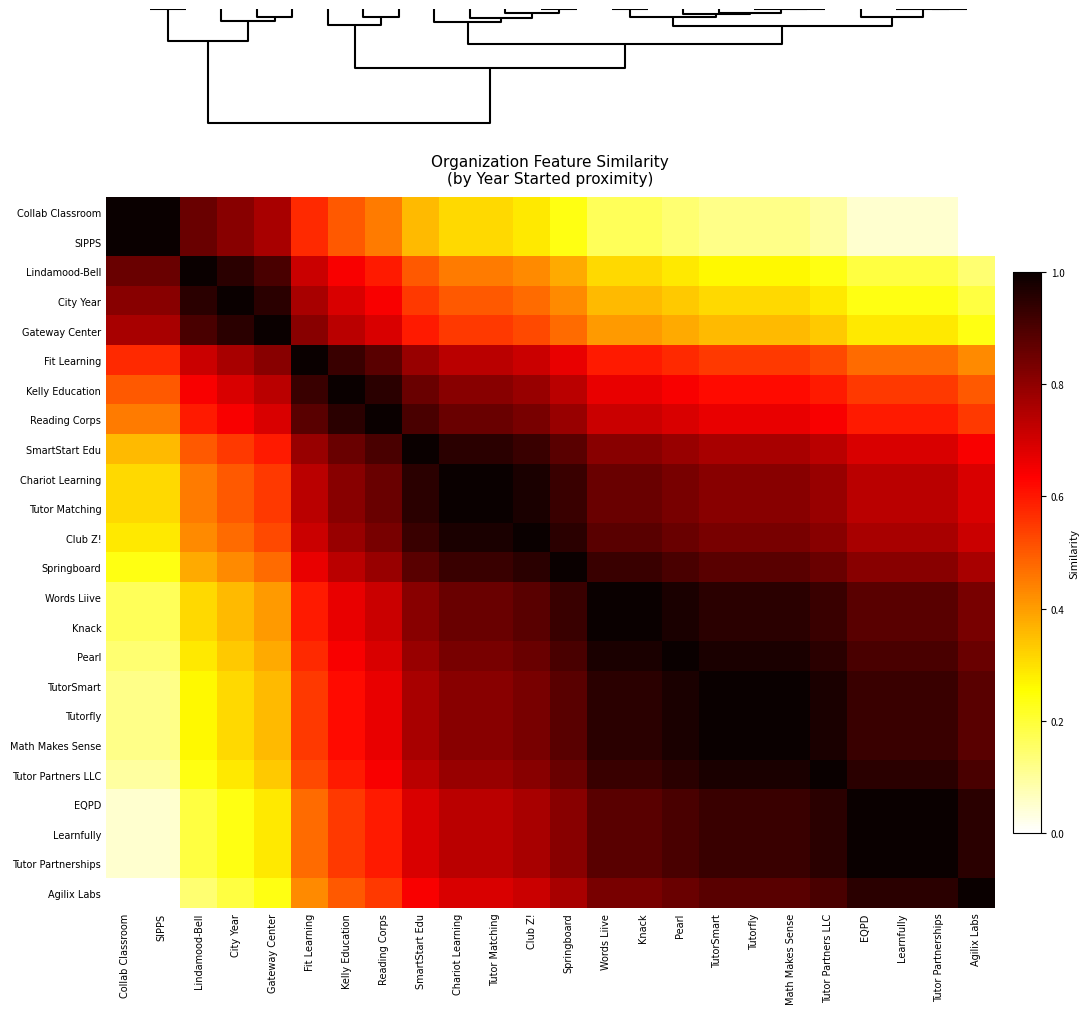

Reading left to right, what are all the values shown in this chart?

Collab Classroom: Collab Classroom=1.0	SIPPS=1.0	Lindamood-Bell=0.9	City Year=0.8	Gateway Center=0.8	Fit Learning=0.6	Kelly Education=0.5	Reading Corps=0.5	SmartStart Edu=0.4	Chariot Learning=0.3	Tutor Matching=0.3	Club Z!=0.3	Springboard=0.2	Words Liive=0.2	Knack=0.2	Pearl=0.1	TutorSmart=0.1	Tutorfly=0.1	Math Makes Sense=0.1	Tutor Partners LLC=0.1	EQPD=0.0	Learnfully=0.0	Tutor Partnerships=0.0	Agilix Labs=0.0
SIPPS: Collab Classroom=1.0	SIPPS=1.0	Lindamood-Bell=0.9	City Year=0.8	Gateway Center=0.8	Fit Learning=0.6	Kelly Education=0.5	Reading Corps=0.5	SmartStart Edu=0.4	Chariot Learning=0.3	Tutor Matching=0.3	Club Z!=0.3	Springboard=0.2	Words Liive=0.2	Knack=0.2	Pearl=0.1	TutorSmart=0.1	Tutorfly=0.1	Math Makes Sense=0.1	Tutor Partners LLC=0.1	EQPD=0.0	Learnfully=0.0	Tutor Partnerships=0.0	Agilix Labs=0.0
Lindamood-Bell: Collab Classroom=0.9	SIPPS=0.9	Lindamood-Bell=1.0	City Year=1.0	Gateway Center=0.9	Fit Learning=0.7	Kelly Education=0.6	Reading Corps=0.6	SmartStart Edu=0.5	Chariot Learning=0.5	Tutor Matching=0.5	Club Z!=0.4	Springboard=0.4	Words Liive=0.3	Knack=0.3	Pearl=0.3	TutorSmart=0.3	Tutorfly=0.3	Math Makes Sense=0.3	Tutor Partners LLC=0.2	EQPD=0.2	Learnfully=0.2	Tutor Partnerships=0.2	Agilix Labs=0.1
City Year: Collab Classroom=0.8	SIPPS=0.8	Lindamood-Bell=1.0	City Year=1.0	Gateway Center=1.0	Fit Learning=0.8	Kelly Education=0.7	Reading Corps=0.6	SmartStart Edu=0.5	Chariot Learning=0.5	Tutor Matching=0.5	Club Z!=0.5	Springboard=0.4	Words Liive=0.4	Knack=0.4	Pearl=0.3	TutorSmart=0.3	Tutorfly=0.3	Math Makes Sense=0.3	Tutor Partners LLC=0.3	EQPD=0.2	Learnfully=0.2	Tutor Partnerships=0.2	Agilix Labs=0.2
Gateway Center: Collab Classroom=0.8	SIPPS=0.8	Lindamood-Bell=0.9	City Year=1.0	Gateway Center=1.0	Fit Learning=0.8	Kelly Education=0.7	Reading Corps=0.7	SmartStart Edu=0.6	Chariot Learning=0.5	Tutor Matching=0.5	Club Z!=0.5	Springboard=0.5	Words Liive=0.4	Knack=0.4	Pearl=0.4	TutorSmart=0.4	Tutorfly=0.4	Math Makes Sense=0.4	Tutor Partners LLC=0.3	EQPD=0.3	Learnfully=0.3	Tutor Partnerships=0.3	Agilix Labs=0.2
Fit Learning: Collab Classroom=0.6	SIPPS=0.6	Lindamood-Bell=0.7	City Year=0.8	Gateway Center=0.8	Fit Learning=1.0	Kelly Education=0.9	Reading Corps=0.9	SmartStart Edu=0.8	Chariot Learning=0.7	Tutor Matching=0.7	Club Z!=0.7	Springboard=0.7	Words Liive=0.6	Knack=0.6	Pearl=0.6	TutorSmart=0.5	Tutorfly=0.5	Math Makes Sense=0.5	Tutor Partners LLC=0.5	EQPD=0.5	Learnfully=0.5	Tutor Partnerships=0.5	Agilix Labs=0.4
Kelly Education: Collab Classroom=0.5	SIPPS=0.5	Lindamood-Bell=0.6	City Year=0.7	Gateway Center=0.7	Fit Learning=0.9	Kelly Education=1.0	Reading Corps=1.0	SmartStart Edu=0.9	Chariot Learning=0.8	Tutor Matching=0.8	Club Z!=0.8	Springboard=0.7	Words Liive=0.7	Knack=0.7	Pearl=0.6	TutorSmart=0.6	Tutorfly=0.6	Math Makes Sense=0.6	Tutor Partners LLC=0.6	EQPD=0.5	Learnfully=0.5	Tutor Partnerships=0.5	Agilix Labs=0.5
Reading Corps: Collab Classroom=0.5	SIPPS=0.5	Lindamood-Bell=0.6	City Year=0.6	Gateway Center=0.7	Fit Learning=0.9	Kelly Education=1.0	Reading Corps=1.0	SmartStart Edu=0.9	Chariot Learning=0.9	Tutor Matching=0.9	Club Z!=0.8	Springboard=0.8	Words Liive=0.7	Knack=0.7	Pearl=0.7	TutorSmart=0.7	Tutorfly=0.7	Math Makes Sense=0.7	Tutor Partners LLC=0.6	EQPD=0.6	Learnfully=0.6	Tutor Partnerships=0.6	Agilix Labs=0.5
SmartStart Edu: Collab Classroom=0.4	SIPPS=0.4	Lindamood-Bell=0.5	City Year=0.5	Gateway Center=0.6	Fit Learning=0.8	Kelly Education=0.9	Reading Corps=0.9	SmartStart Edu=1.0	Chariot Learning=1.0	Tutor Matching=1.0	Club Z!=0.9	Springboard=0.9	Words Liive=0.8	Knack=0.8	Pearl=0.8	TutorSmart=0.8	Tutorfly=0.8	Math Makes Sense=0.8	Tutor Partners LLC=0.7	EQPD=0.7	Learnfully=0.7	Tutor Partnerships=0.7	Agilix Labs=0.6
Chariot Learning: Collab Classroom=0.3	SIPPS=0.3	Lindamood-Bell=0.5	City Year=0.5	Gateway Center=0.5	Fit Learning=0.7	Kelly Education=0.8	Reading Corps=0.9	SmartStart Edu=1.0	Chariot Learning=1.0	Tutor Matching=1.0	Club Z!=1.0	Springboard=0.9	Words Liive=0.9	Knack=0.9	Pearl=0.8	TutorSmart=0.8	Tutorfly=0.8	Math Makes Sense=0.8	Tutor Partners LLC=0.8	EQPD=0.7	Learnfully=0.7	Tutor Partnerships=0.7	Agilix Labs=0.7
Tutor Matching: Collab Classroom=0.3	SIPPS=0.3	Lindamood-Bell=0.5	City Year=0.5	Gateway Center=0.5	Fit Learning=0.7	Kelly Education=0.8	Reading Corps=0.9	SmartStart Edu=1.0	Chariot Learning=1.0	Tutor Matching=1.0	Club Z!=1.0	Springboard=0.9	Words Liive=0.9	Knack=0.9	Pearl=0.8	TutorSmart=0.8	Tutorfly=0.8	Math Makes Sense=0.8	Tutor Partners LLC=0.8	EQPD=0.7	Learnfully=0.7	Tutor Partnerships=0.7	Agilix Labs=0.7
Club Z!: Collab Classroom=0.3	SIPPS=0.3	Lindamood-Bell=0.4	City Year=0.5	Gateway Center=0.5	Fit Learning=0.7	Kelly Education=0.8	Reading Corps=0.8	SmartStart Edu=0.9	Chariot Learning=1.0	Tutor Matching=1.0	Club Z!=1.0	Springboard=1.0	Words Liive=0.9	Knack=0.9	Pearl=0.9	TutorSmart=0.8	Tutorfly=0.8	Math Makes Sense=0.8	Tutor Partners LLC=0.8	EQPD=0.8	Learnfully=0.8	Tutor Partnerships=0.8	Agilix Labs=0.7
Springboard: Collab Classroom=0.2	SIPPS=0.2	Lindamood-Bell=0.4	City Year=0.4	Gateway Center=0.5	Fit Learning=0.7	Kelly Education=0.7	Reading Corps=0.8	SmartStart Edu=0.9	Chariot Learning=0.9	Tutor Matching=0.9	Club Z!=1.0	Springboard=1.0	Words Liive=0.9	Knack=0.9	Pearl=0.9	TutorSmart=0.9	Tutorfly=0.9	Math Makes Sense=0.9	Tutor Partners LLC=0.9	EQPD=0.8	Learnfully=0.8	Tutor Partnerships=0.8	Agilix Labs=0.8
Words Liive: Collab Classroom=0.2	SIPPS=0.2	Lindamood-Bell=0.3	City Year=0.4	Gateway Center=0.4	Fit Learning=0.6	Kelly Education=0.7	Reading Corps=0.7	SmartStart Edu=0.8	Chariot Learning=0.9	Tutor Matching=0.9	Club Z!=0.9	Springboard=0.9	Words Liive=1.0	Knack=1.0	Pearl=1.0	TutorSmart=1.0	Tutorfly=1.0	Math Makes Sense=1.0	Tutor Partners LLC=0.9	EQPD=0.9	Learnfully=0.9	Tutor Partnerships=0.9	Agilix Labs=0.8
Knack: Collab Classroom=0.2	SIPPS=0.2	Lindamood-Bell=0.3	City Year=0.4	Gateway Center=0.4	Fit Learning=0.6	Kelly Education=0.7	Reading Corps=0.7	SmartStart Edu=0.8	Chariot Learning=0.9	Tutor Matching=0.9	Club Z!=0.9	Springboard=0.9	Words Liive=1.0	Knack=1.0	Pearl=1.0	TutorSmart=1.0	Tutorfly=1.0	Math Makes Sense=1.0	Tutor Partners LLC=0.9	EQPD=0.9	Learnfully=0.9	Tutor Partnerships=0.9	Agilix Labs=0.8
Pearl: Collab Classroom=0.1	SIPPS=0.1	Lindamood-Bell=0.3	City Year=0.3	Gateway Center=0.4	Fit Learning=0.6	Kelly Education=0.6	Reading Corps=0.7	SmartStart Edu=0.8	Chariot Learning=0.8	Tutor Matching=0.8	Club Z!=0.9	Springboard=0.9	Words Liive=1.0	Knack=1.0	Pearl=1.0	TutorSmart=1.0	Tutorfly=1.0	Math Makes Sense=1.0	Tutor Partners LLC=1.0	EQPD=0.9	Learnfully=0.9	Tutor Partnerships=0.9	Agilix Labs=0.9
TutorSmart: Collab Classroom=0.1	SIPPS=0.1	Lindamood-Bell=0.3	City Year=0.3	Gateway Center=0.4	Fit Learning=0.5	Kelly Education=0.6	Reading Corps=0.7	SmartStart Edu=0.8	Chariot Learning=0.8	Tutor Matching=0.8	Club Z!=0.8	Springboard=0.9	Words Liive=1.0	Knack=1.0	Pearl=1.0	TutorSmart=1.0	Tutorfly=1.0	Math Makes Sense=1.0	Tutor Partners LLC=1.0	EQPD=0.9	Learnfully=0.9	Tutor Partnerships=0.9	Agilix Labs=0.9
Tutorfly: Collab Classroom=0.1	SIPPS=0.1	Lindamood-Bell=0.3	City Year=0.3	Gateway Center=0.4	Fit Learning=0.5	Kelly Education=0.6	Reading Corps=0.7	SmartStart Edu=0.8	Chariot Learning=0.8	Tutor Matching=0.8	Club Z!=0.8	Springboard=0.9	Words Liive=1.0	Knack=1.0	Pearl=1.0	TutorSmart=1.0	Tutorfly=1.0	Math Makes Sense=1.0	Tutor Partners LLC=1.0	EQPD=0.9	Learnfully=0.9	Tutor Partnerships=0.9	Agilix Labs=0.9
Math Makes Sense: Collab Classroom=0.1	SIPPS=0.1	Lindamood-Bell=0.3	City Year=0.3	Gateway Center=0.4	Fit Learning=0.5	Kelly Education=0.6	Reading Corps=0.7	SmartStart Edu=0.8	Chariot Learning=0.8	Tutor Matching=0.8	Club Z!=0.8	Springboard=0.9	Words Liive=1.0	Knack=1.0	Pearl=1.0	TutorSmart=1.0	Tutorfly=1.0	Math Makes Sense=1.0	Tutor Partners LLC=1.0	EQPD=0.9	Learnfully=0.9	Tutor Partnerships=0.9	Agilix Labs=0.9
Tutor Partners LLC: Collab Classroom=0.1	SIPPS=0.1	Lindamood-Bell=0.2	City Year=0.3	Gateway Center=0.3	Fit Learning=0.5	Kelly Education=0.6	Reading Corps=0.6	SmartStart Edu=0.7	Chariot Learning=0.8	Tutor Matching=0.8	Club Z!=0.8	Springboard=0.9	Words Liive=0.9	Knack=0.9	Pearl=1.0	TutorSmart=1.0	Tutorfly=1.0	Math Makes Sense=1.0	Tutor Partners LLC=1.0	EQPD=1.0	Learnfully=1.0	Tutor Partnerships=1.0	Agilix Labs=0.9
EQPD: Collab Classroom=0.0	SIPPS=0.0	Lindamood-Bell=0.2	City Year=0.2	Gateway Center=0.3	Fit Learning=0.5	Kelly Education=0.5	Reading Corps=0.6	SmartStart Edu=0.7	Chariot Learning=0.7	Tutor Matching=0.7	Club Z!=0.8	Springboard=0.8	Words Liive=0.9	Knack=0.9	Pearl=0.9	TutorSmart=0.9	Tutorfly=0.9	Math Makes Sense=0.9	Tutor Partners LLC=1.0	EQPD=1.0	Learnfully=1.0	Tutor Partnerships=1.0	Agilix Labs=1.0
Learnfully: Collab Classroom=0.0	SIPPS=0.0	Lindamood-Bell=0.2	City Year=0.2	Gateway Center=0.3	Fit Learning=0.5	Kelly Education=0.5	Reading Corps=0.6	SmartStart Edu=0.7	Chariot Learning=0.7	Tutor Matching=0.7	Club Z!=0.8	Springboard=0.8	Words Liive=0.9	Knack=0.9	Pearl=0.9	TutorSmart=0.9	Tutorfly=0.9	Math Makes Sense=0.9	Tutor Partners LLC=1.0	EQPD=1.0	Learnfully=1.0	Tutor Partnerships=1.0	Agilix Labs=1.0
Tutor Partnerships: Collab Classroom=0.0	SIPPS=0.0	Lindamood-Bell=0.2	City Year=0.2	Gateway Center=0.3	Fit Learning=0.5	Kelly Education=0.5	Reading Corps=0.6	SmartStart Edu=0.7	Chariot Learning=0.7	Tutor Matching=0.7	Club Z!=0.8	Springboard=0.8	Words Liive=0.9	Knack=0.9	Pearl=0.9	TutorSmart=0.9	Tutorfly=0.9	Math Makes Sense=0.9	Tutor Partners LLC=1.0	EQPD=1.0	Learnfully=1.0	Tutor Partnerships=1.0	Agilix Labs=1.0
Agilix Labs: Collab Classroom=0.0	SIPPS=0.0	Lindamood-Bell=0.1	City Year=0.2	Gateway Center=0.2	Fit Learning=0.4	Kelly Education=0.5	Reading Corps=0.5	SmartStart Edu=0.6	Chariot Learning=0.7	Tutor Matching=0.7	Club Z!=0.7	Springboard=0.8	Words Liive=0.8	Knack=0.8	Pearl=0.9	TutorSmart=0.9	Tutorfly=0.9	Math Makes Sense=0.9	Tutor Partners LLC=0.9	EQPD=1.0	Learnfully=1.0	Tutor Partnerships=1.0	Agilix Labs=1.0